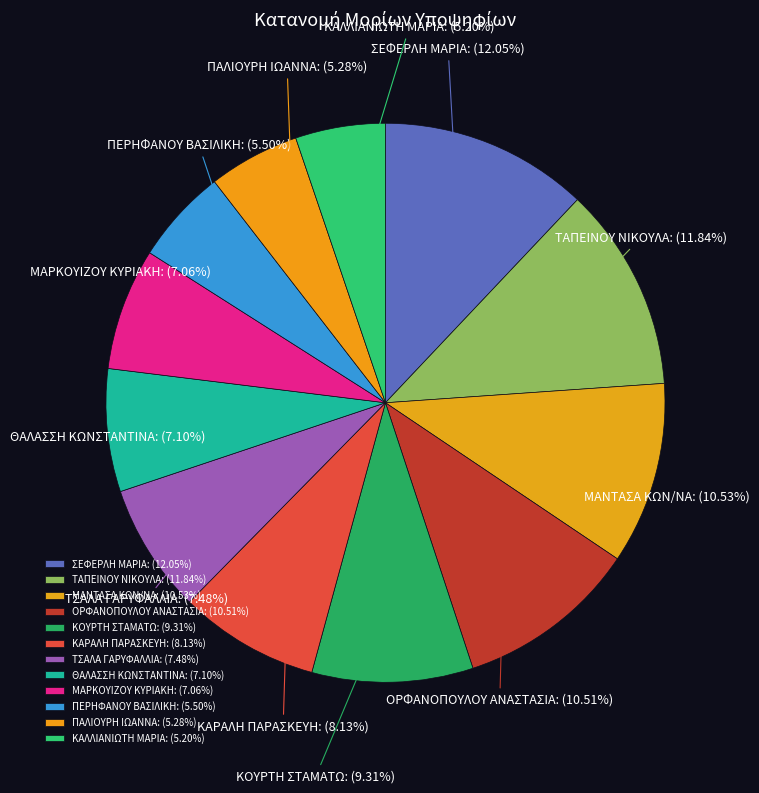

Is there a majority slice in this chart?

No